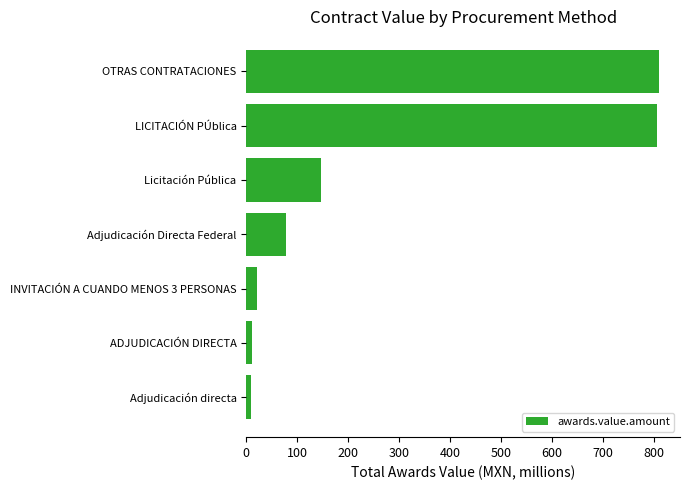

Are the bars horizontal?

Yes